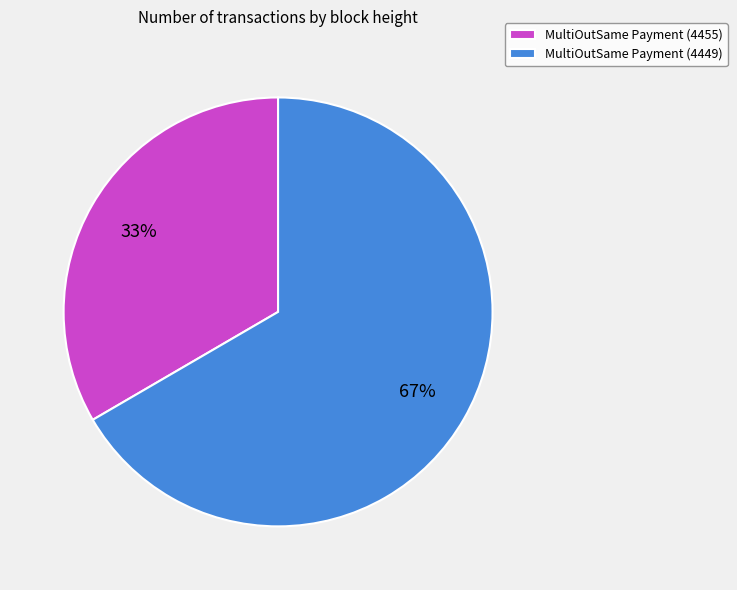

To the nearest percent, what portion does MultiOutSame Payment (4449) represent?

67%